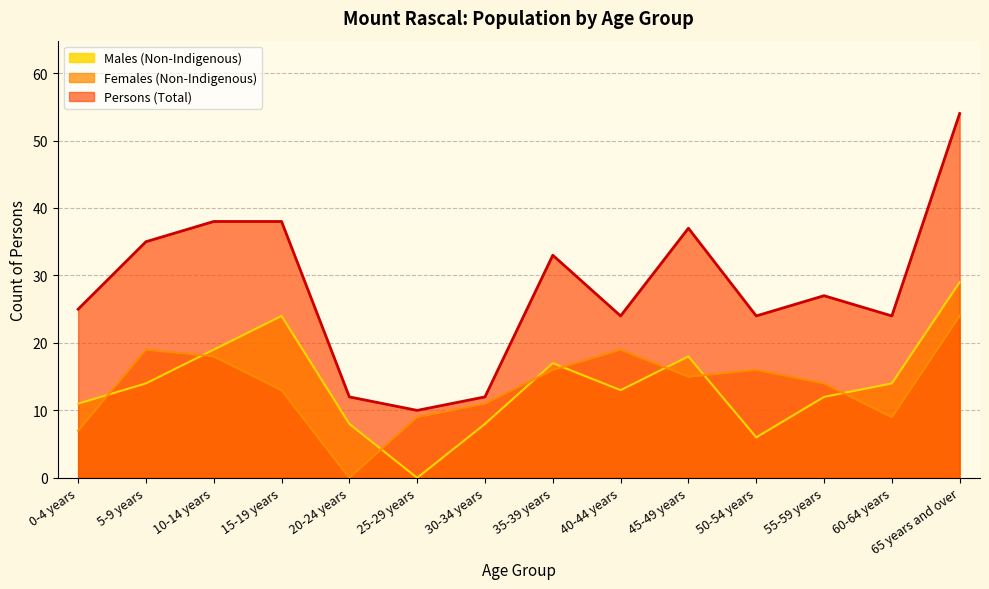

True or false: Persons (Total) and Females (Non-Indigenous) cross at least once.

False